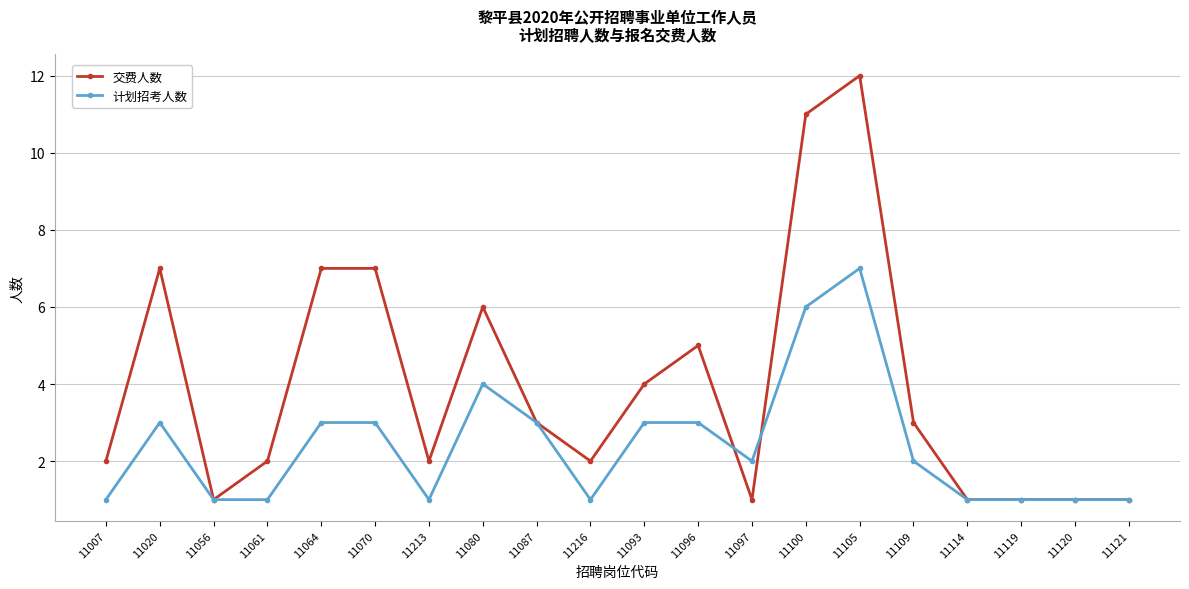

Is this an area chart (filled region under the line)?

No